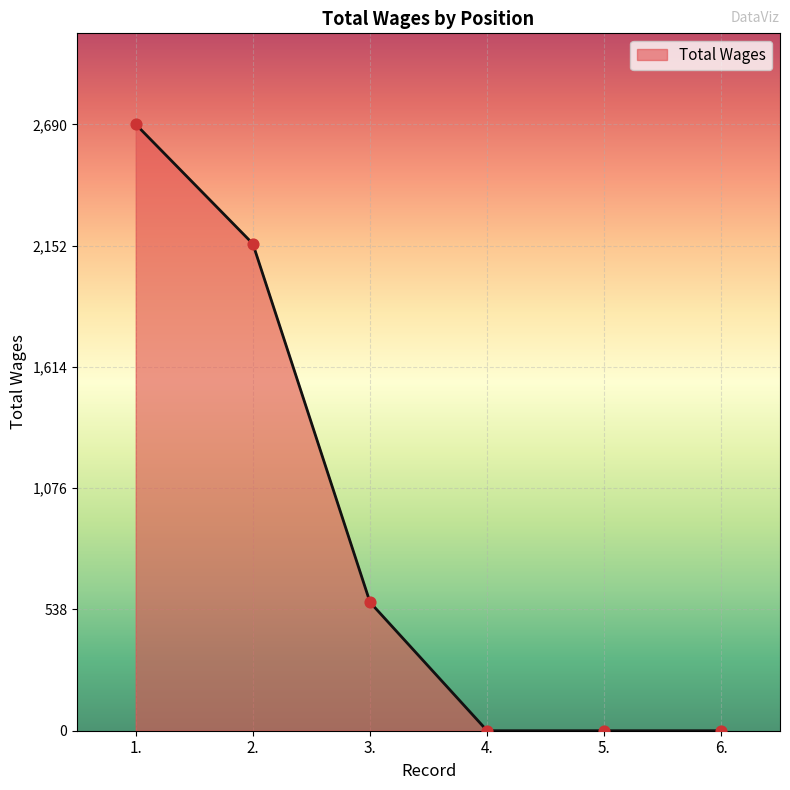

Which has a higher value, 3. or 4.?

3.